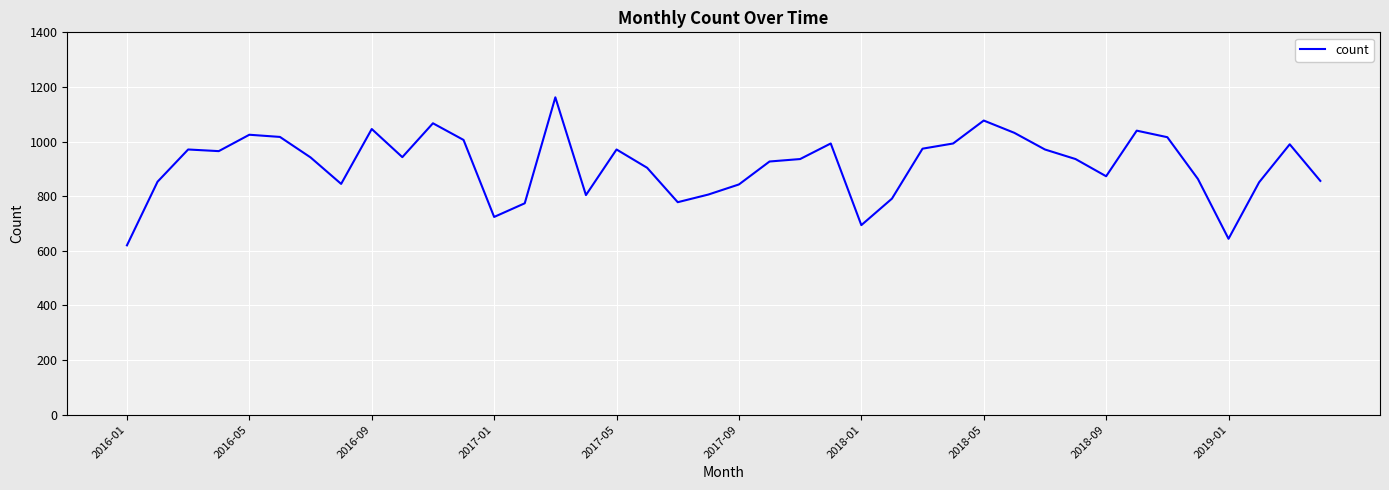

What is the maximum value shown in the chart?

1162